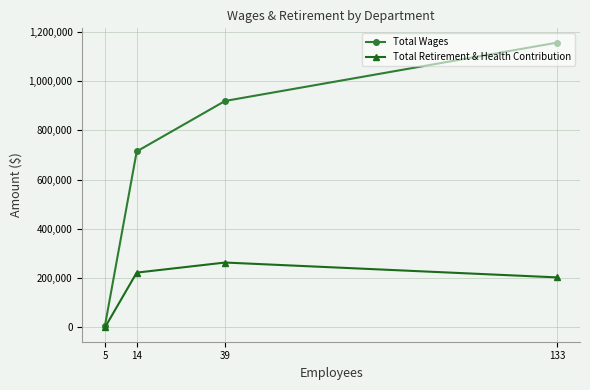

How many values in Total Retirement & Health Contribution are above zero?

3